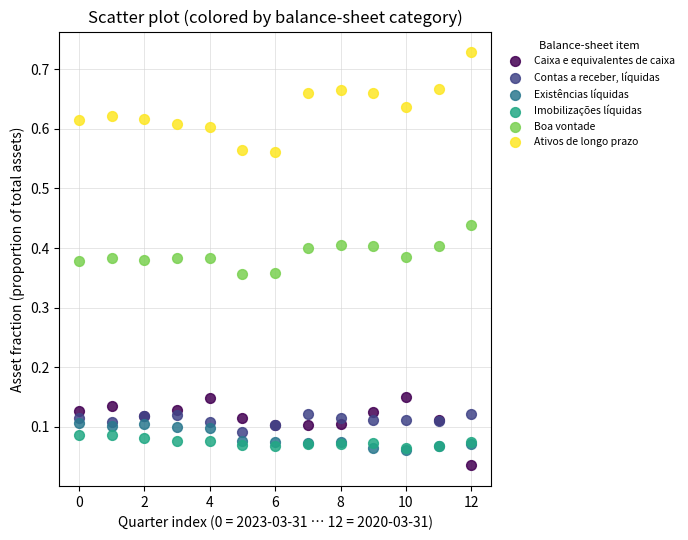

Which series contains the highest Y value?

Ativos de longo prazo